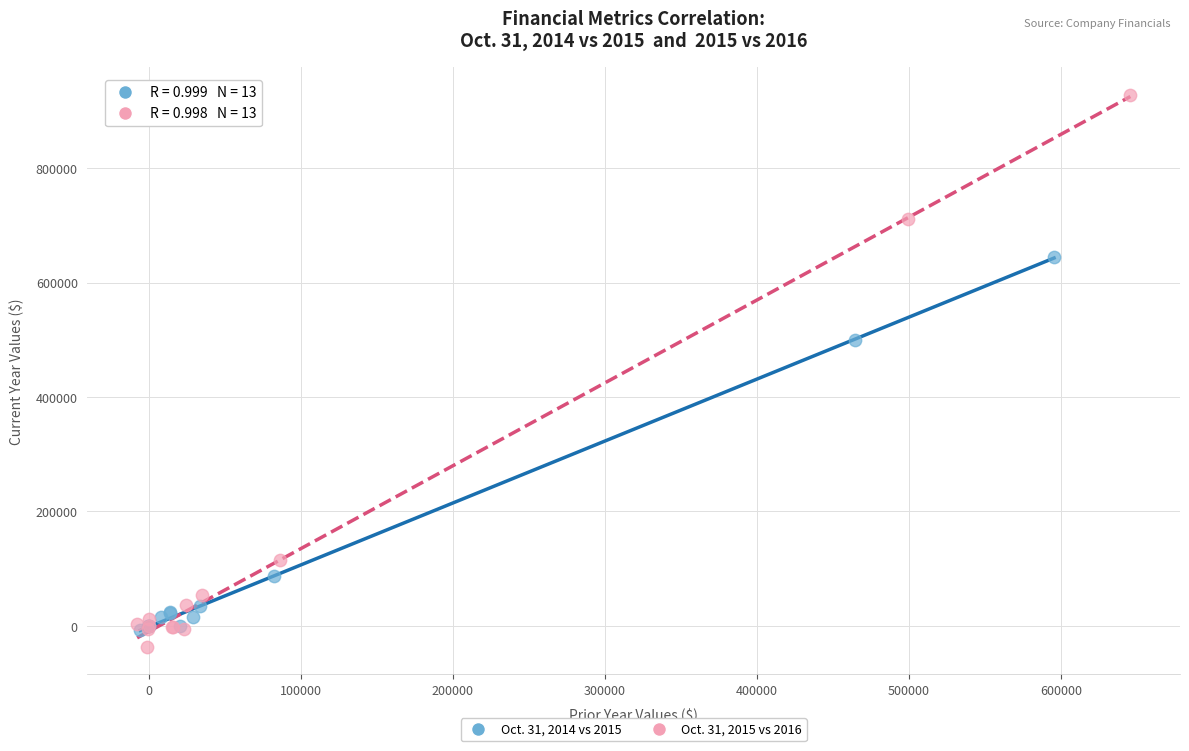

Which series contains the lowest Y value?

Oct. 31, 2015 vs 2016